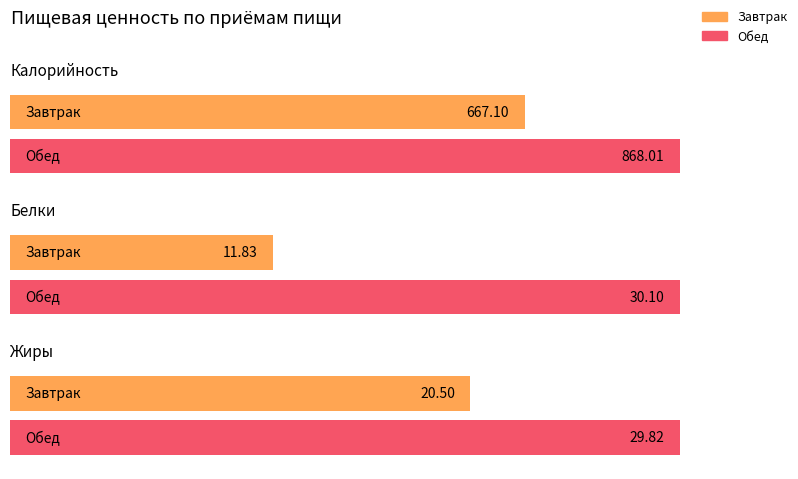

At which label does Калорийность first exceed 868?

Обед